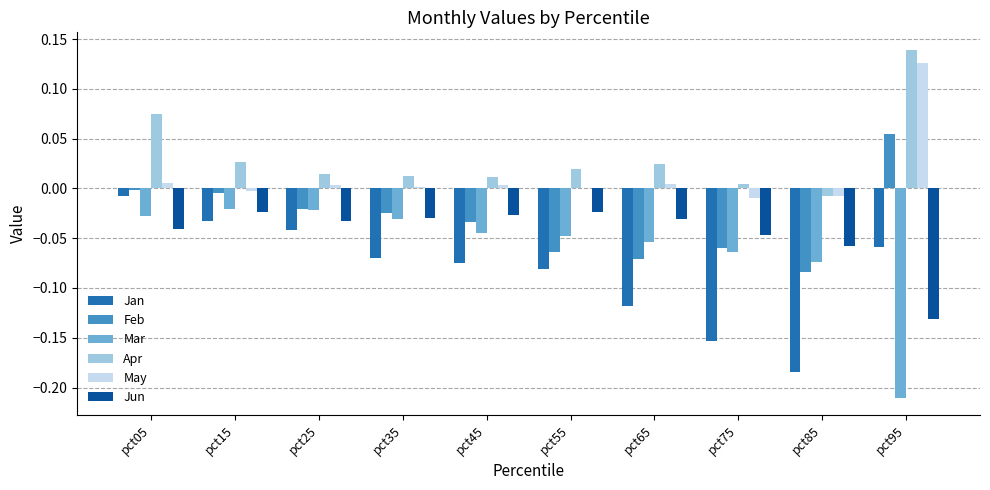

The value of Apr at pct15 is 0.0. True or false?

True